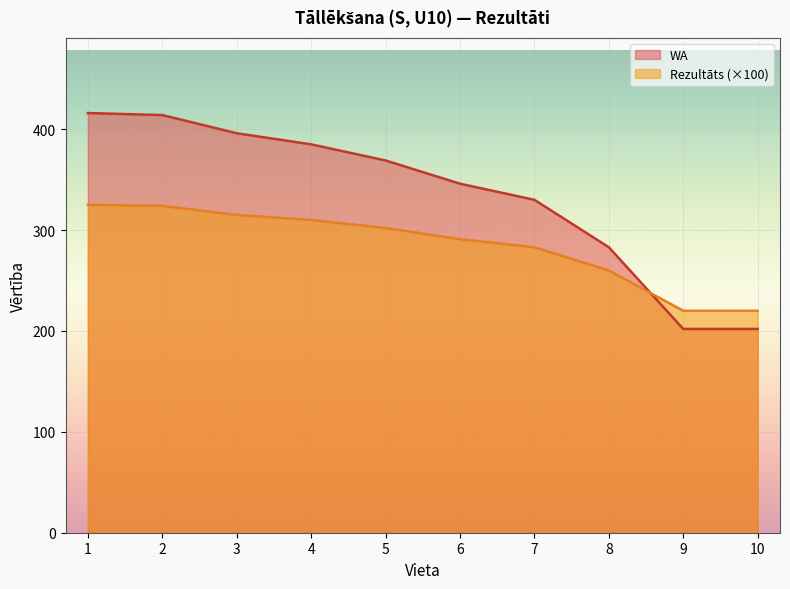

True or false: Rezultāts has a value of 302.0 at 5.

True